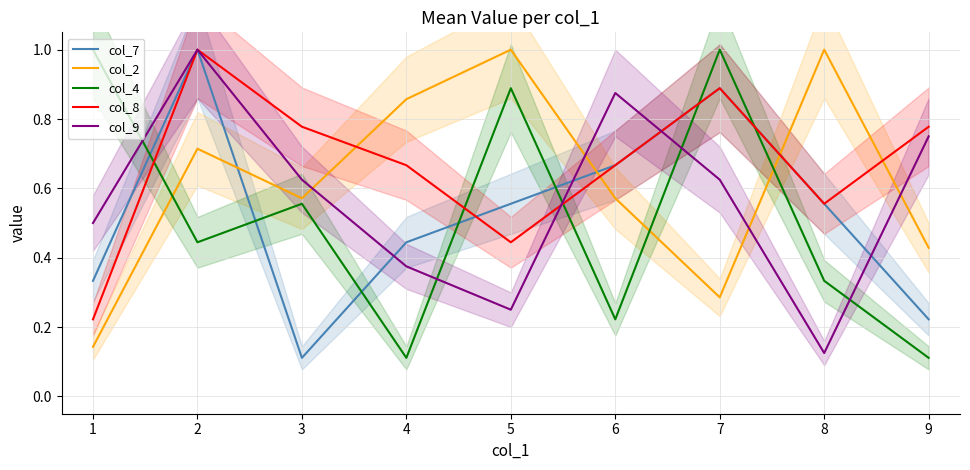

What is the maximum value for col_8?

1.0